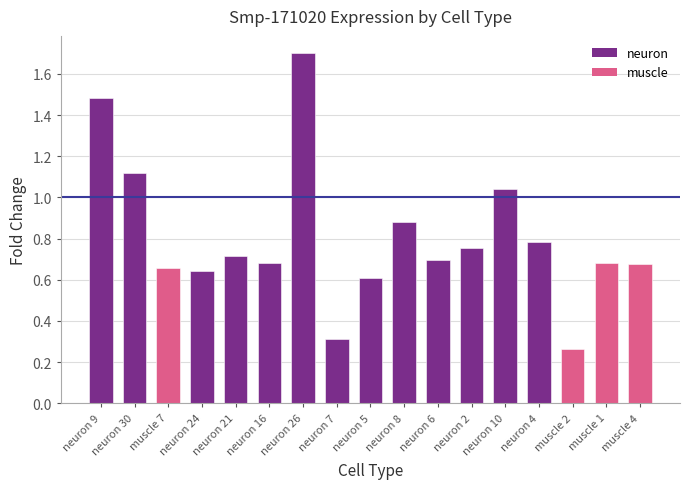

Which category has the highest value across all series?

neuron 26